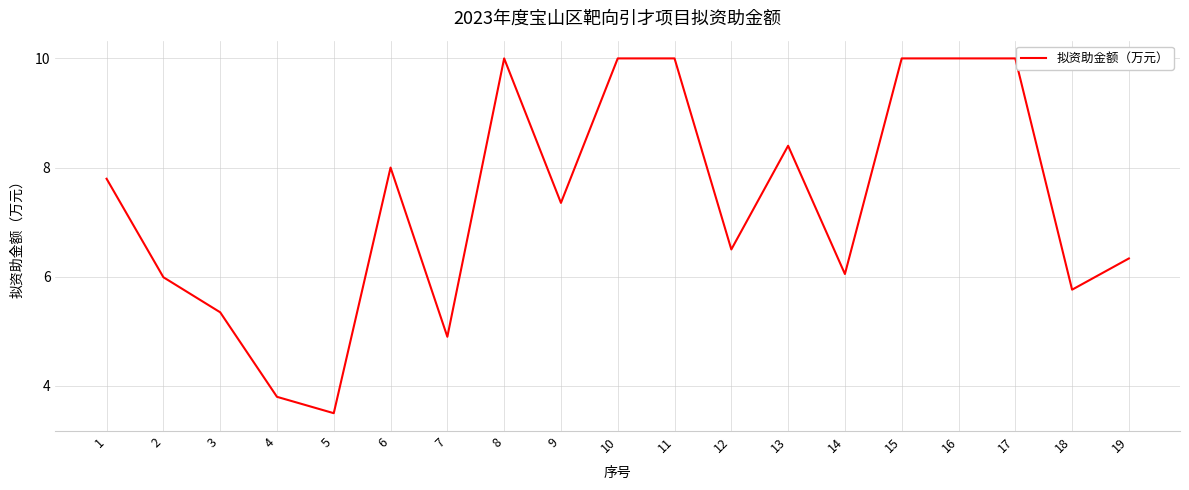

How many values are below 7?

9